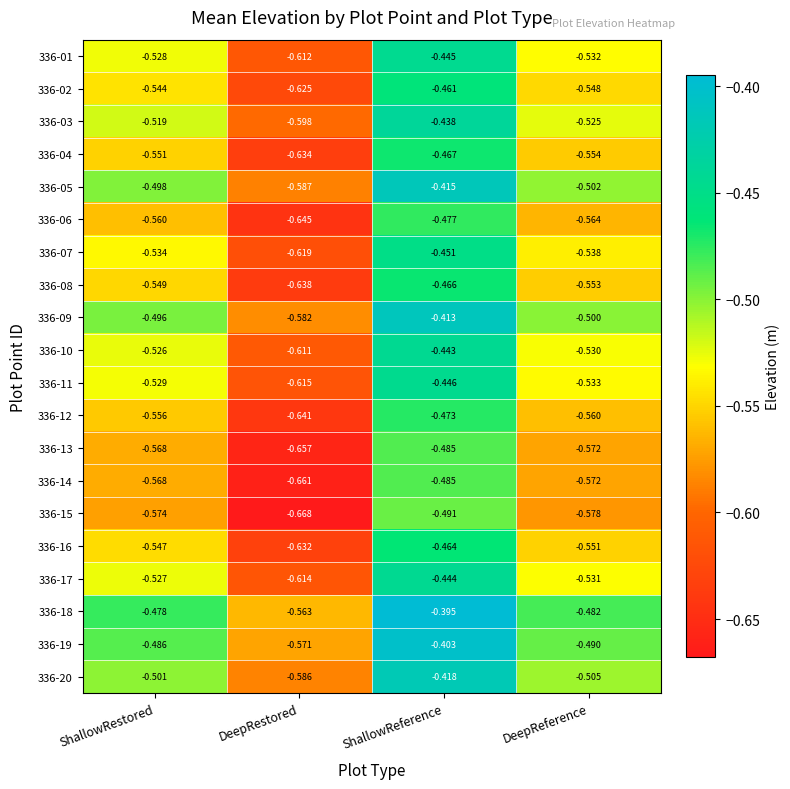

What is the spread (max minus min) of values at DeepRestored?

0.1